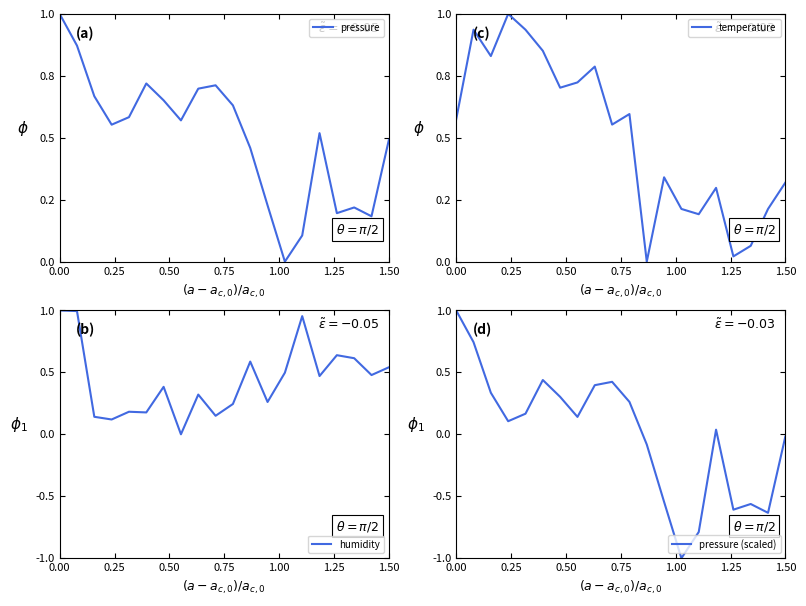

What is the maximum value for pressure (scaled)?

1.0